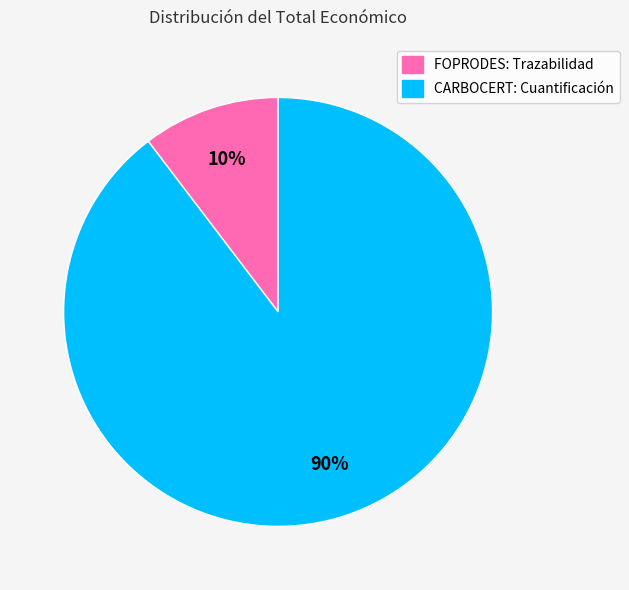

To the nearest percent, what is the average slice percentage?

50%